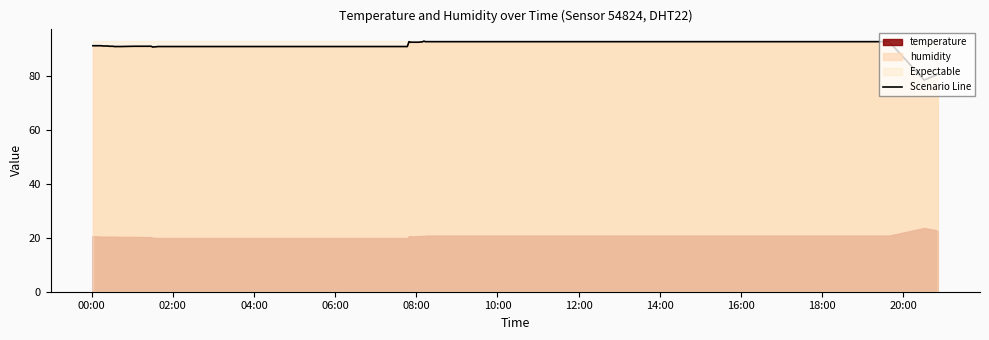

What is the minimum value for Scenario Line?

78.4